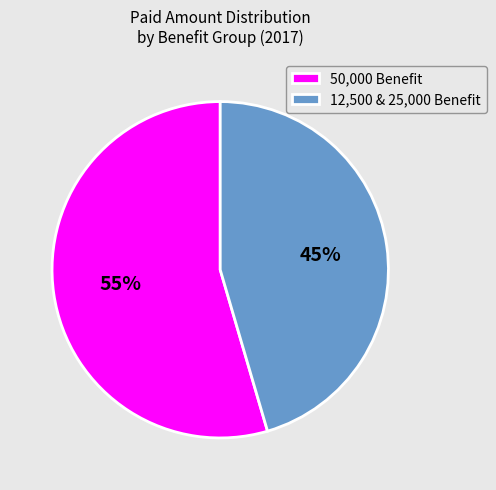

Do 12,500 & 25,000 Benefit and 50,000 Benefit together represent more than half of the pie?

Yes